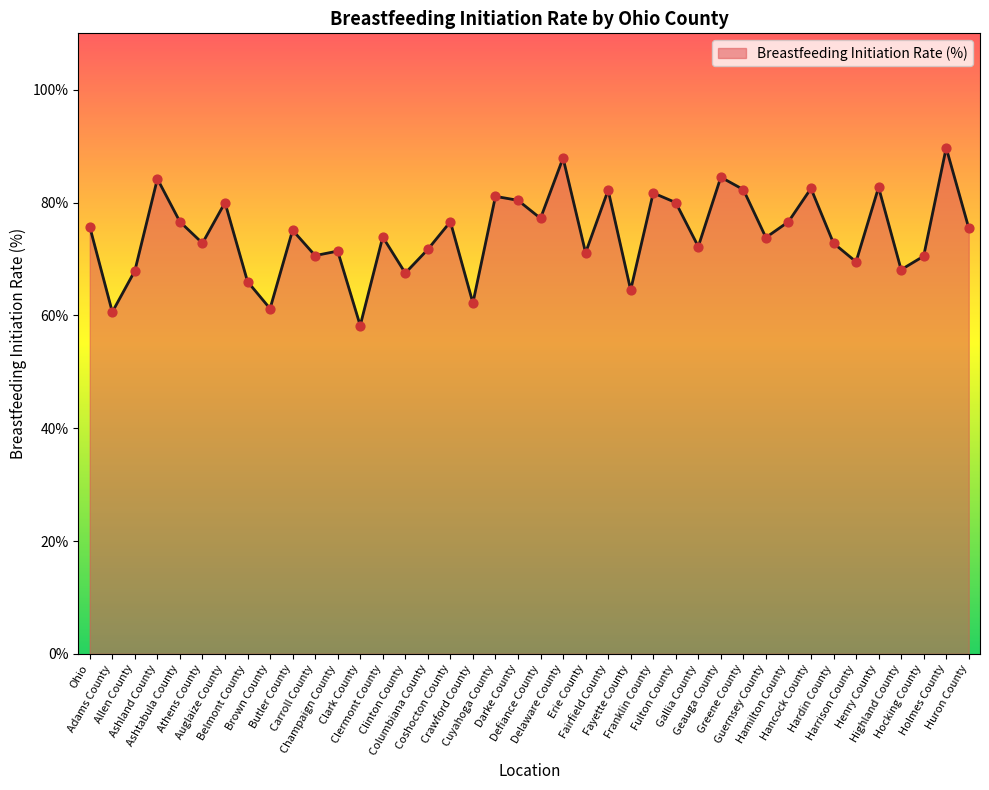

Approximately how many times larger is the value at Cuyahoga County compared to Guernsey County?

1.1